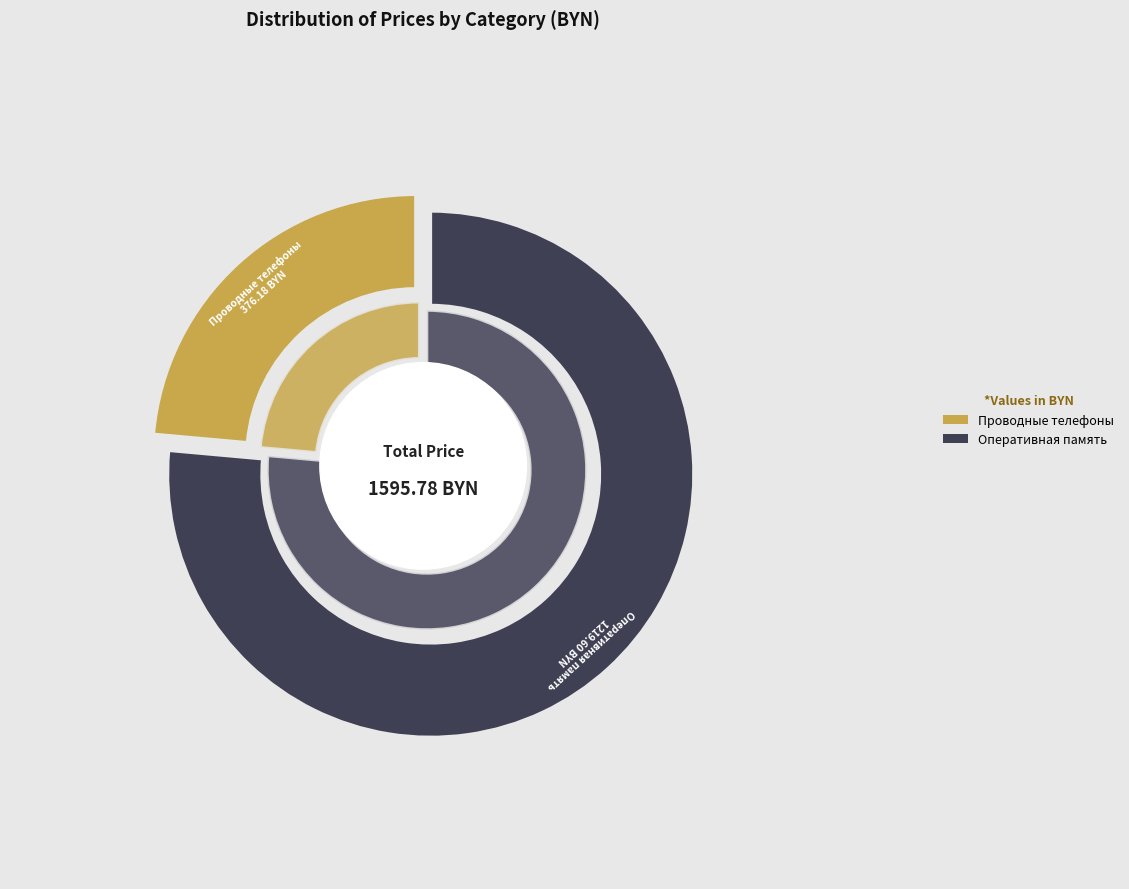

Combined, do Оперативная память and Проводные телефоны account for over 50%?

Yes